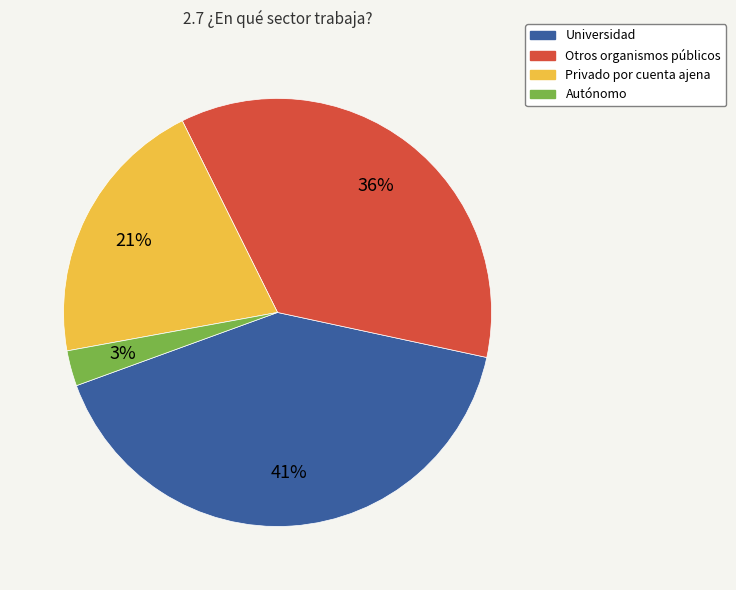

To the nearest percent, what portion does Privado por cuenta ajena represent?

21%